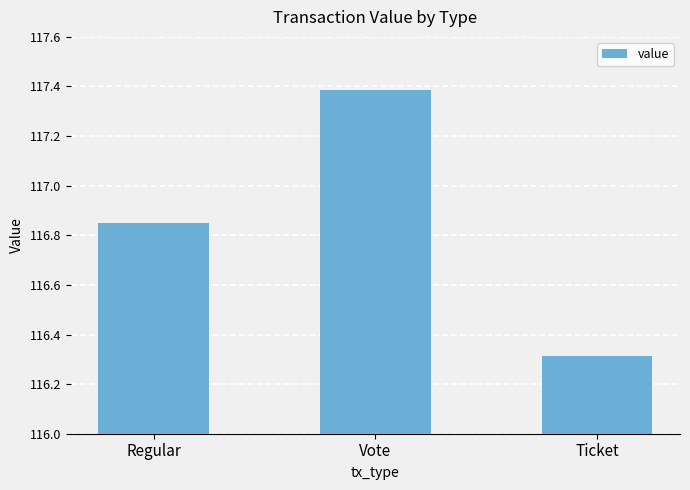

At which category does the chart reach its minimum across all series?

Ticket